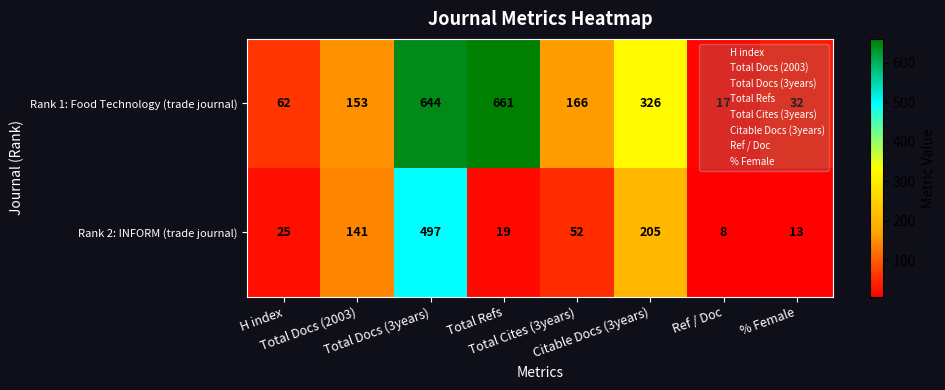

What is the greatest value displayed?

661